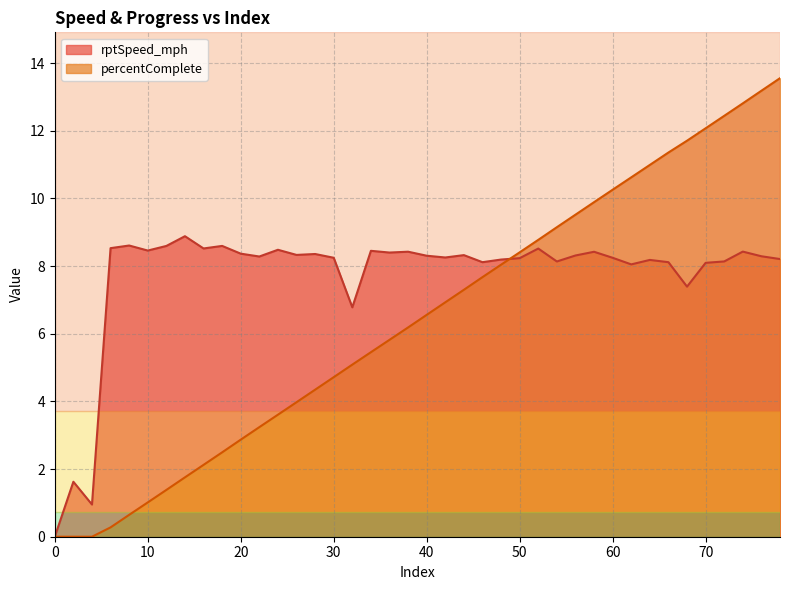

True or false: rptSpeed_mph and percentComplete intersect in this chart.

True